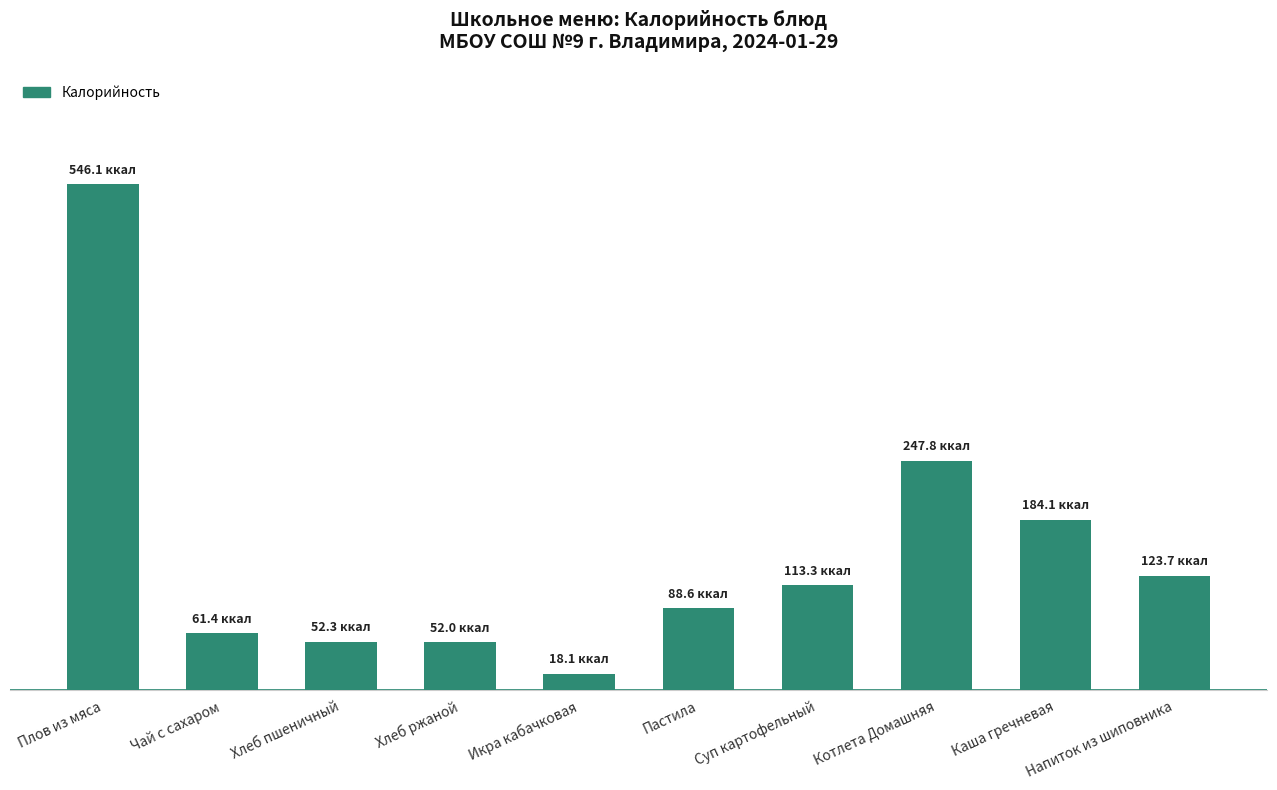

What is the label of the 6th bar from the left?

Пастила